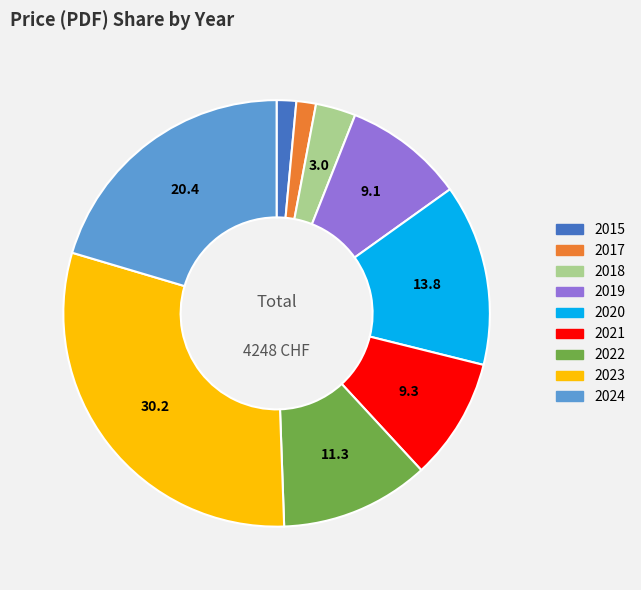

Is there a majority slice in this chart?

No